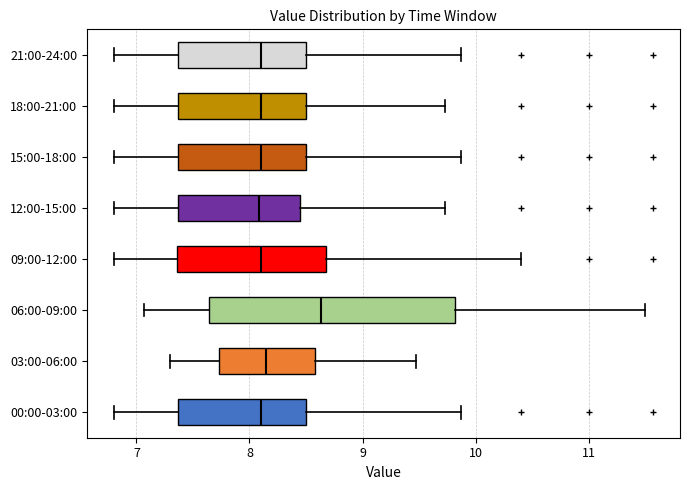

Which box is the widest, from its left edge to its right edge?

06:00-09:00